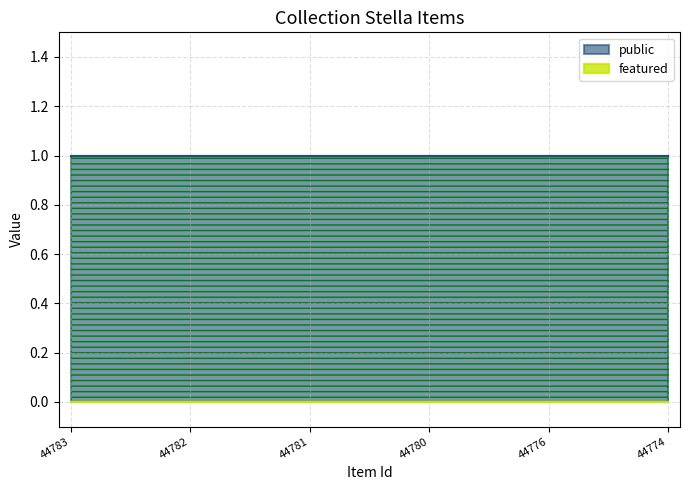

Which series changed the most between 44776 and 44774?

public